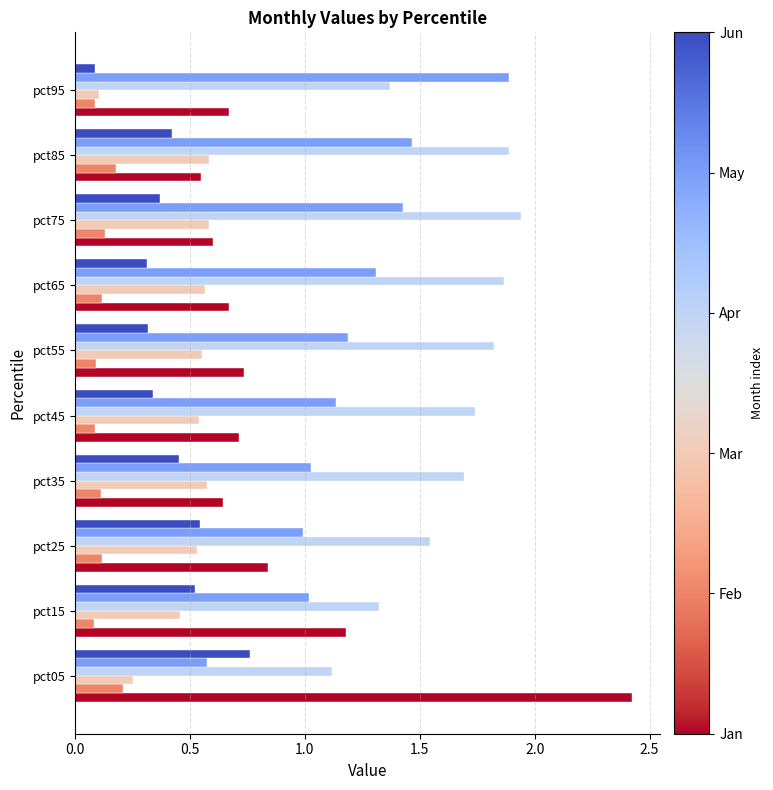

How many categories are shown in the chart?

10